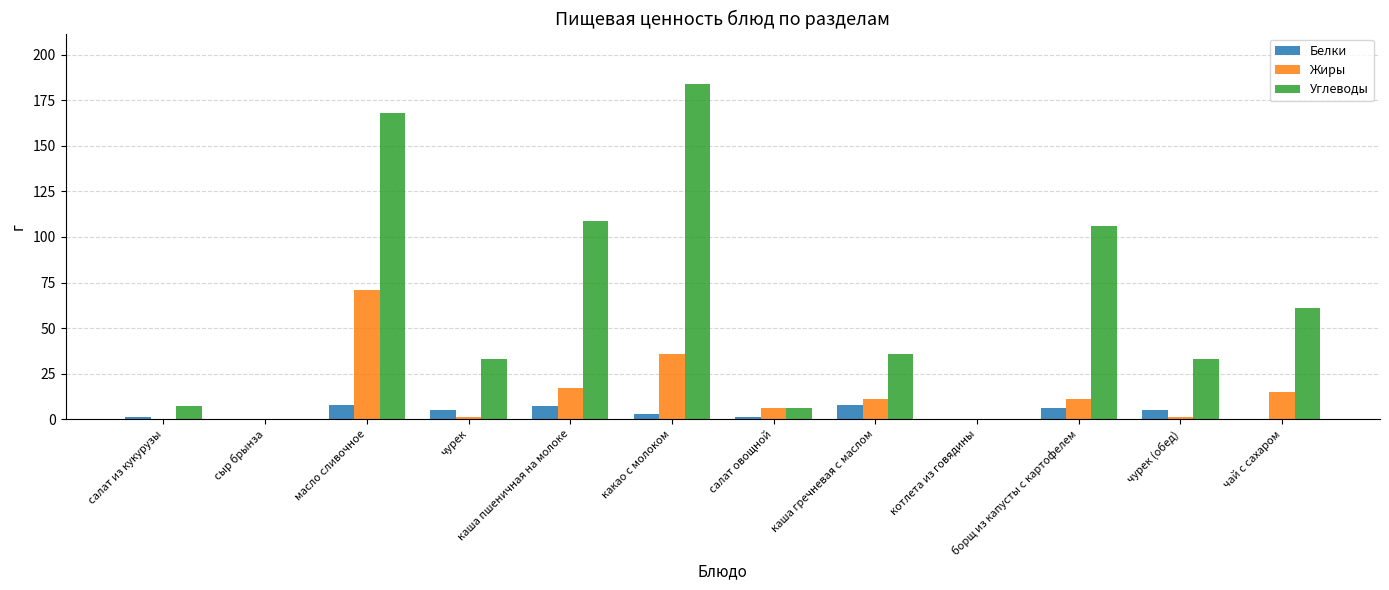

Where is Жиры nearest to the value 35?

какао с молоком